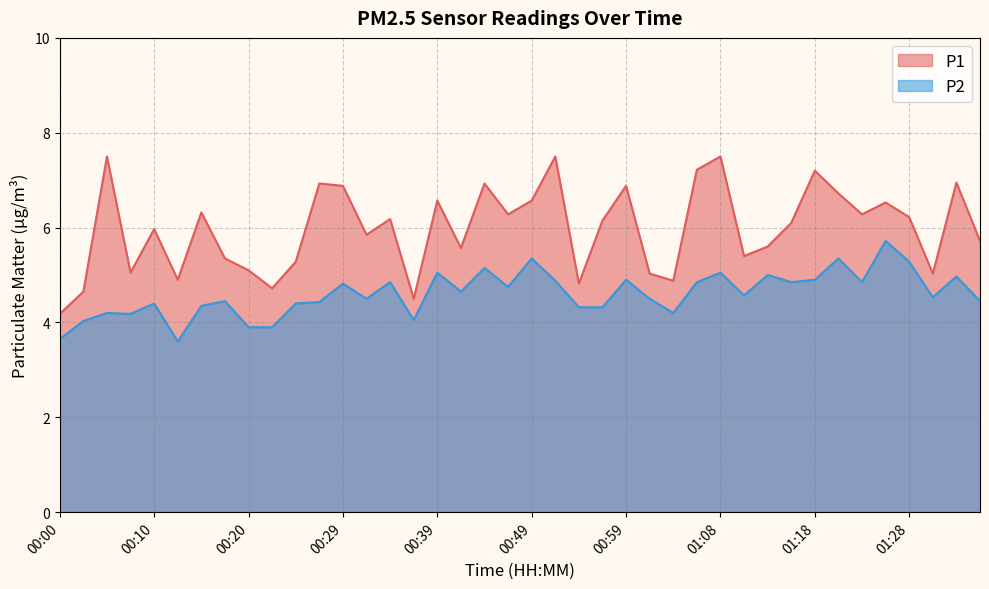

What is the greatest value displayed?

7.5